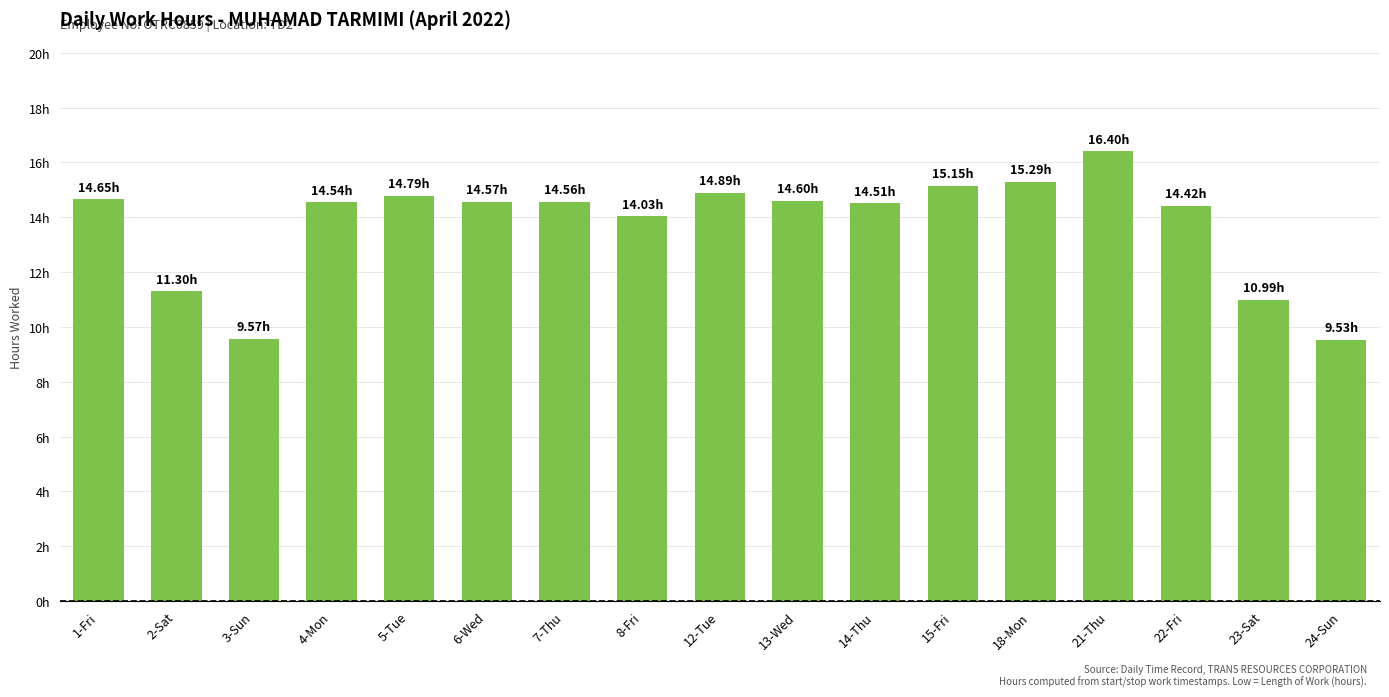

What is the label of the 10th bar from the left?

13-Wed